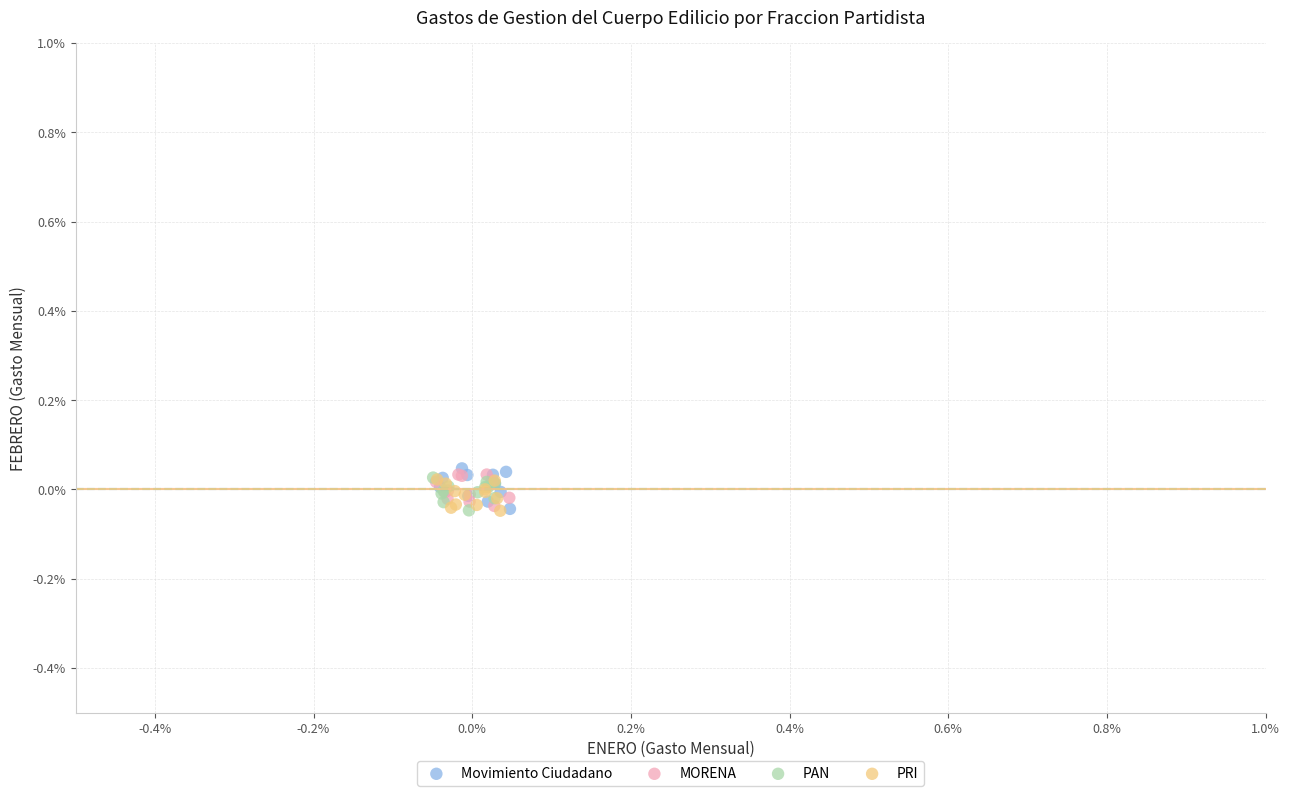

What are all the series names shown in the legend?

Movimiento Ciudadano, MORENA, PAN, PRI